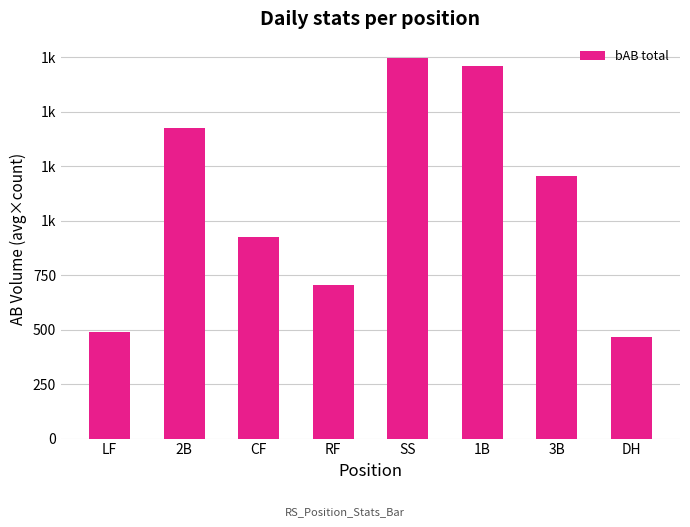

What is the maximum value shown in the chart?

1747.8